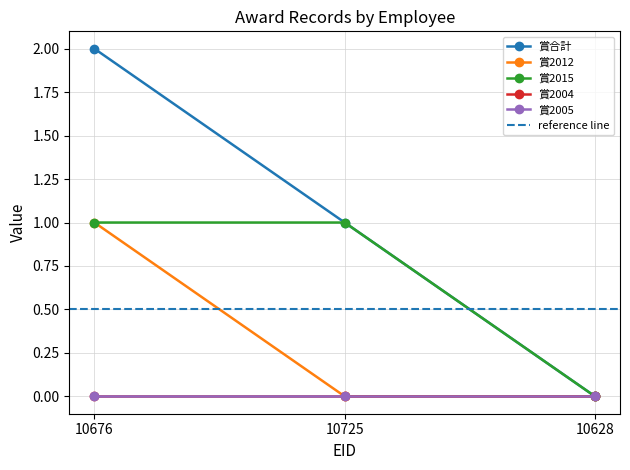

How many positive values does the 賞2012 series have?

1